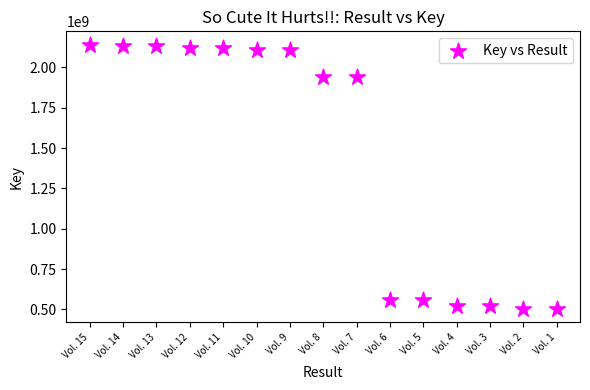

What is the range of Y values (max minus min)?

1640021284